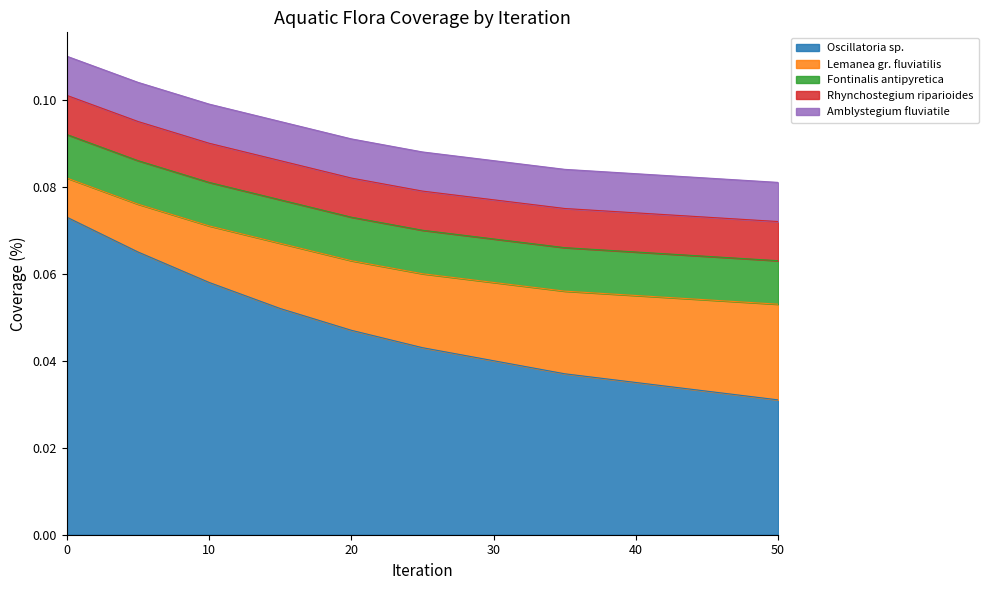

Reading left to right, what are all the values shown in this chart?

Oscillatoria sp.: 0.1	0.1	0.1	0.1	0.0	0.0	0.0	0.0	0.0	0.0	0.0
Lemanea gr. fluviatilis: 0.0	0.0	0.0	0.0	0.0	0.0	0.0	0.0	0.0	0.0	0.0
Fontinalis antipyretica: 0.0	0.0	0.0	0.0	0.0	0.0	0.0	0.0	0.0	0.0	0.0
Rhynchostegium riparioides: 0.0	0.0	0.0	0.0	0.0	0.0	0.0	0.0	0.0	0.0	0.0
Amblystegium fluviatile: 0.0	0.0	0.0	0.0	0.0	0.0	0.0	0.0	0.0	0.0	0.0